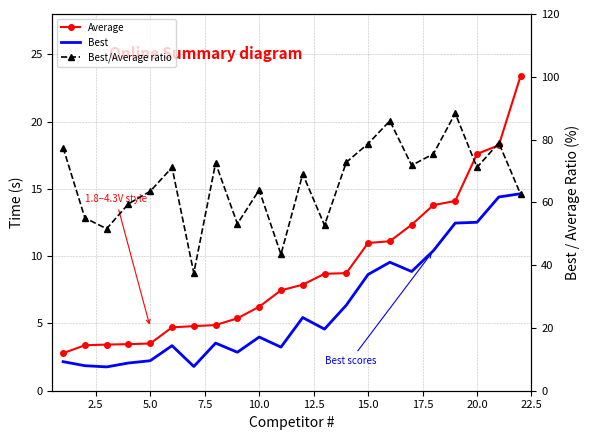

What is the maximum value shown in the chart?

88.4